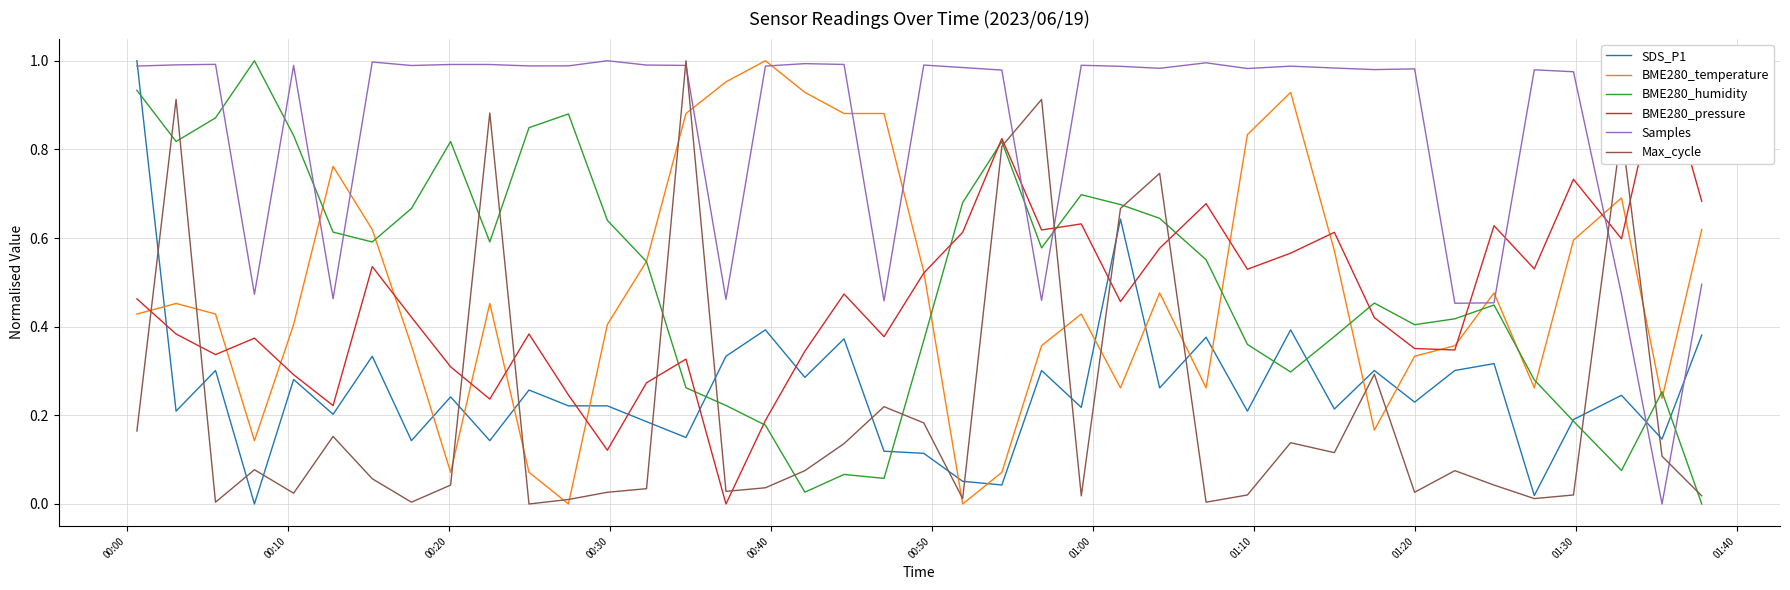

True or false: BME280_temperature and SDS_P1 cross at least once.

True